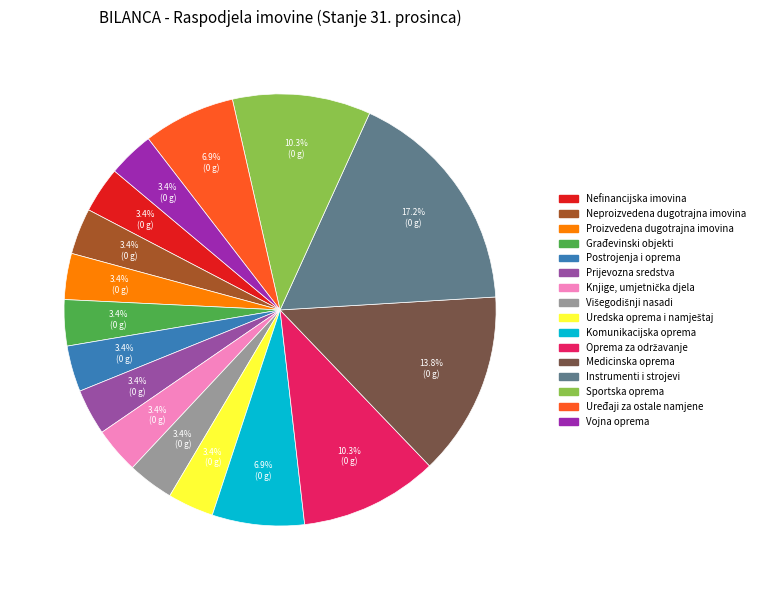

What is the largest slice in the pie chart?

Instrumenti i strojevi